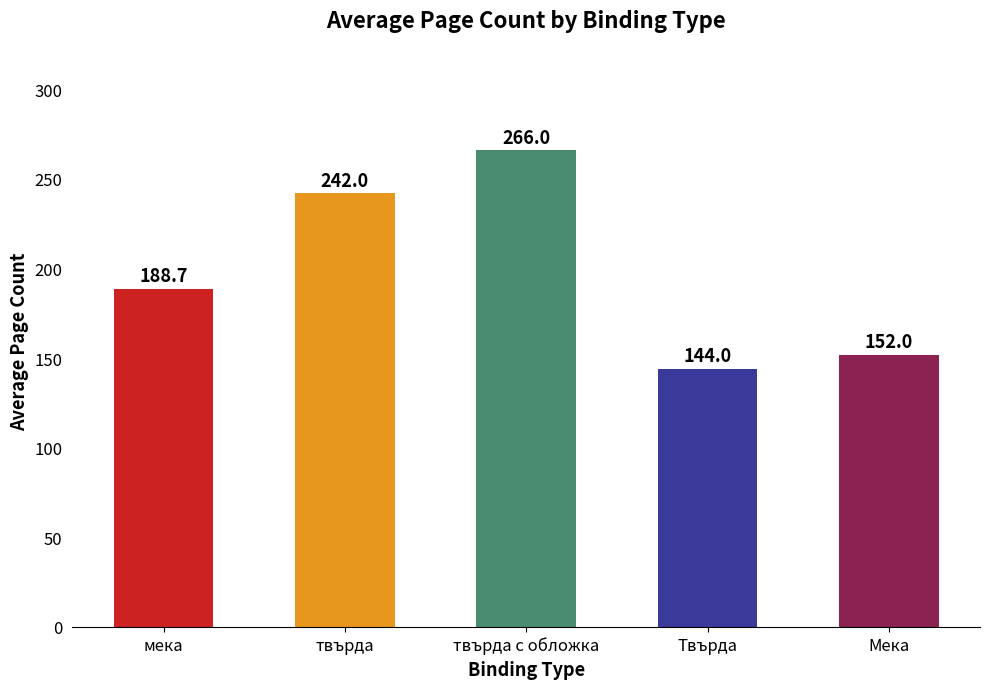

Are the bars grouped side by side (vs. stacked)?

No